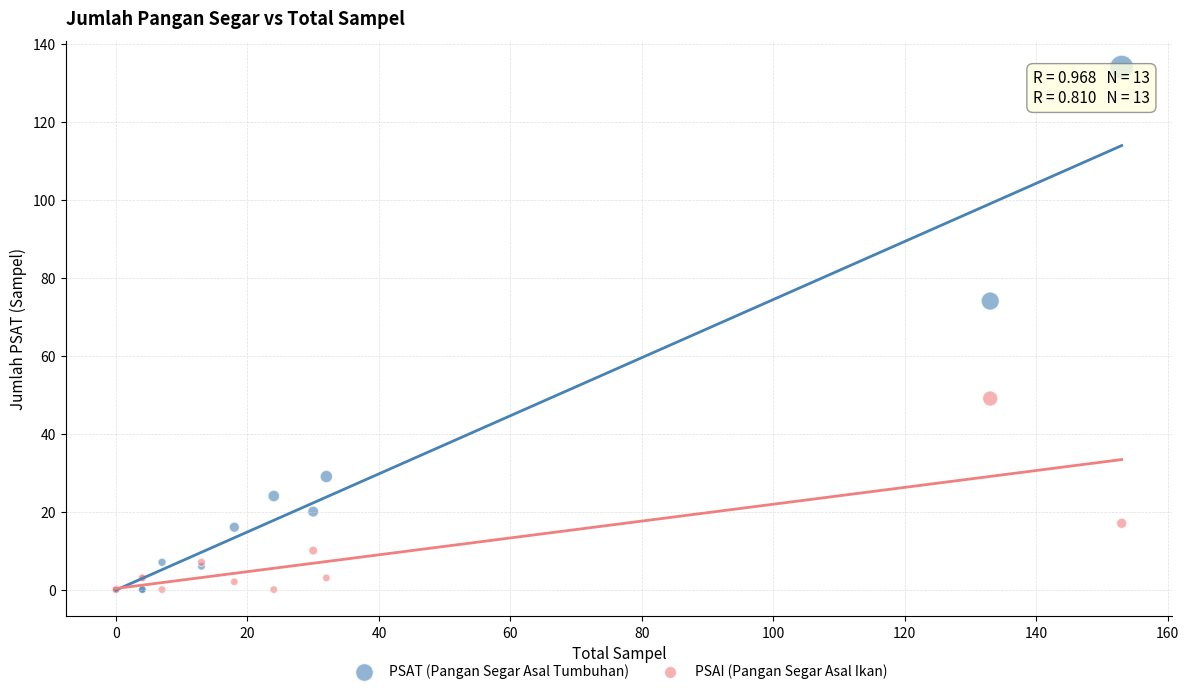

What are all the series names shown in the legend?

PSAT (Pangan Segar Asal Tumbuhan), PSAI (Pangan Segar Asal Ikan)